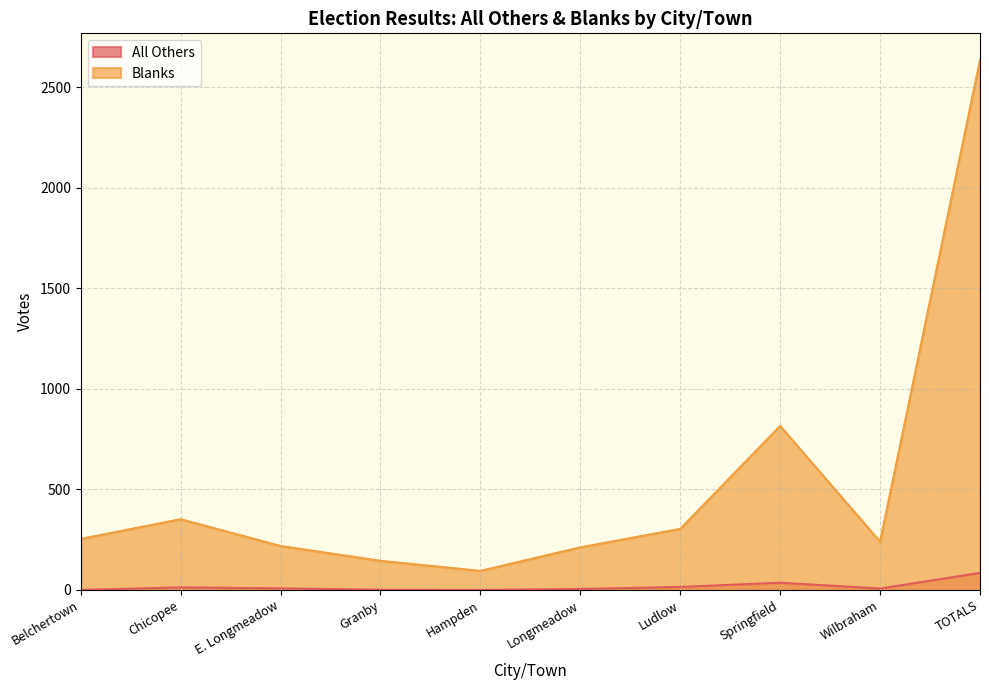

What position from the left is Granby?

4